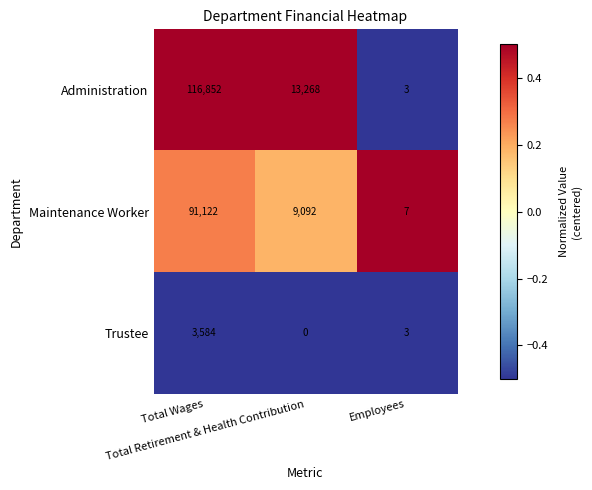

What is the maximum value shown in the chart?

116852